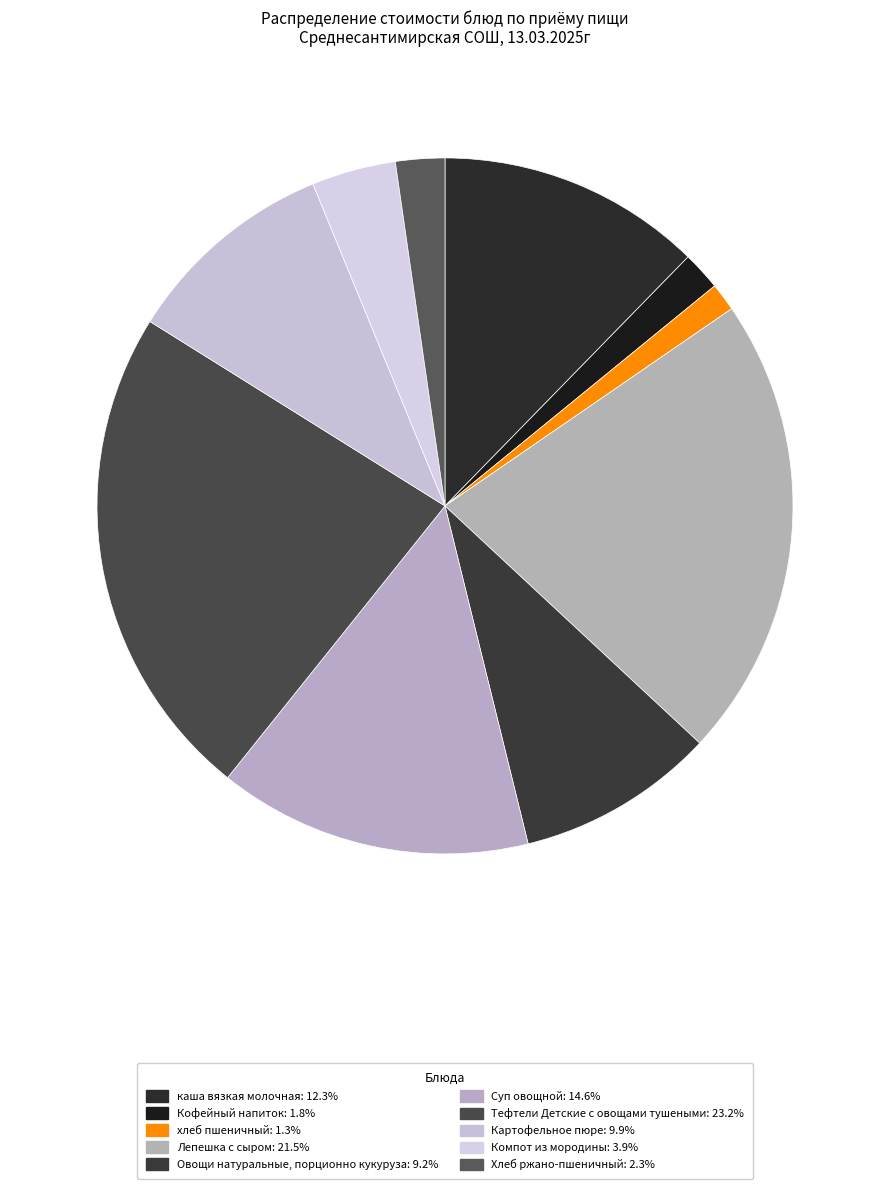

What percentage is the Суп овощной slice, to the nearest percent?

15%